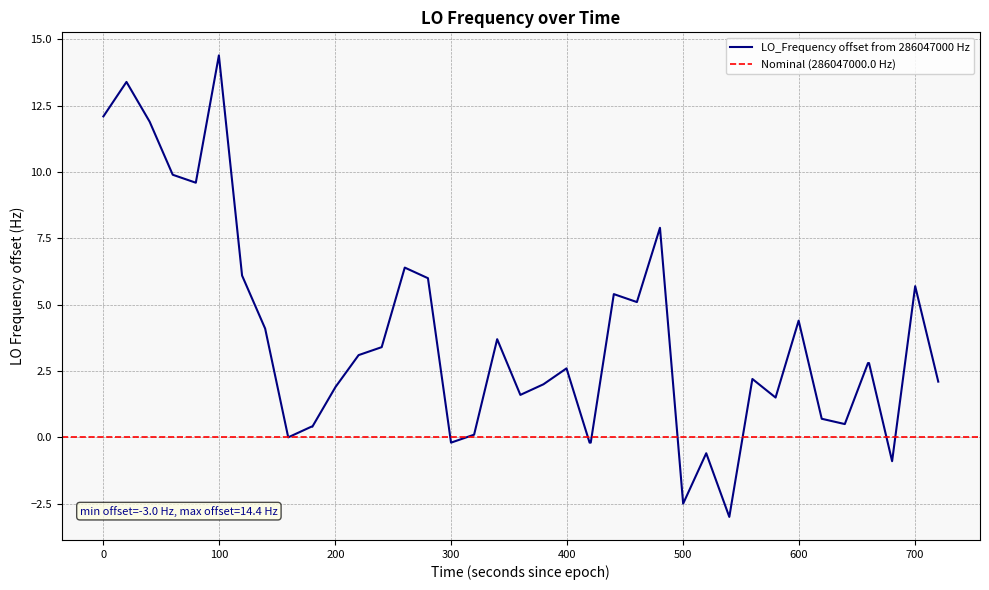

What is the highest value of the LO_Frequency offset from 286047000 Hz series?

14.4